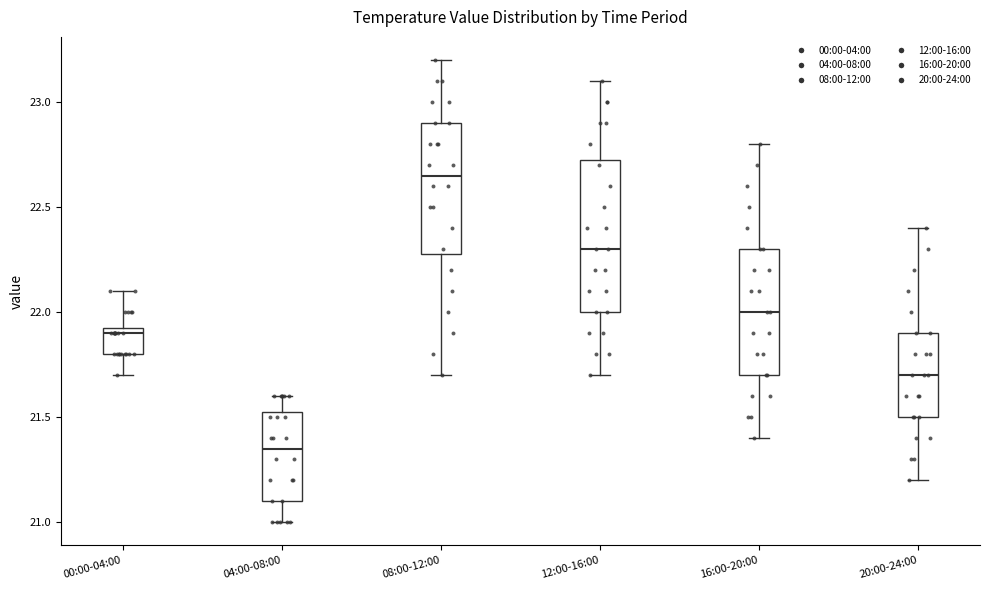

Reading left to right, transcribe this box plot: for each box, give where its median line is, the range the box spans, and where its two whiskers end, as read against the y-axis. The values are not printed on the chart, so give them approximately, as read against the axis.

00:00-04:00: median 21.90, box 21.80 to 21.95, whiskers 21.70 to 22.10
04:00-08:00: median 21.35, box 21.10 to 21.55, whiskers 21.00 to 21.60
08:00-12:00: median 22.65, box 22.30 to 22.90, whiskers 21.70 to 23.20
12:00-16:00: median 22.30, box 22.00 to 22.75, whiskers 21.70 to 23.10
16:00-20:00: median 22.00, box 21.70 to 22.30, whiskers 21.40 to 22.80
20:00-24:00: median 21.70, box 21.50 to 21.90, whiskers 21.20 to 22.40